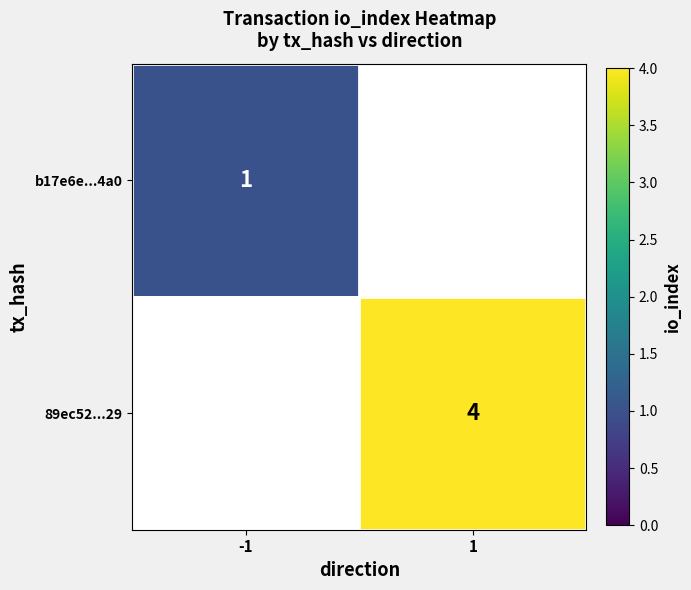

True or false: 89ec52...29 has a value of 4 at 1.

True